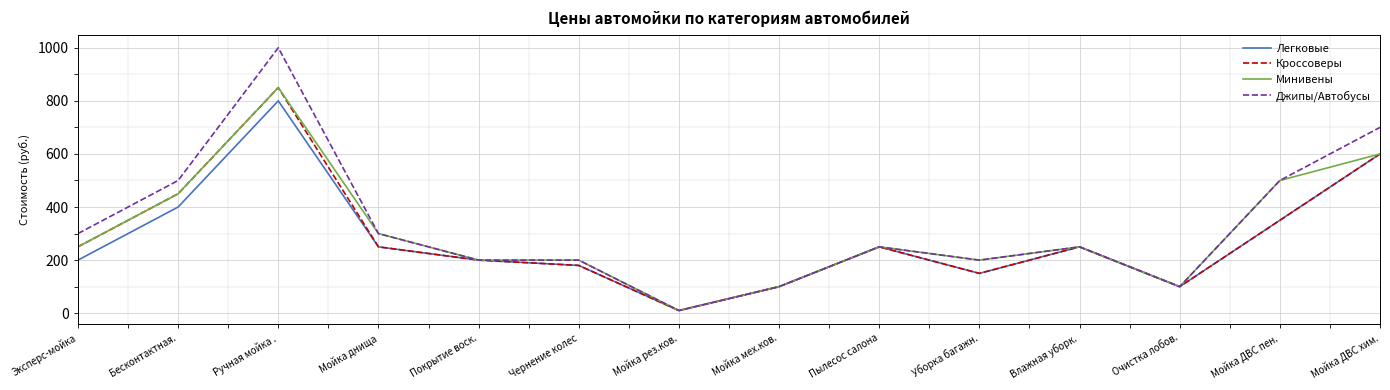

The Джипы/Автобусы series shows 42 at Чернение колес. True or false?

False